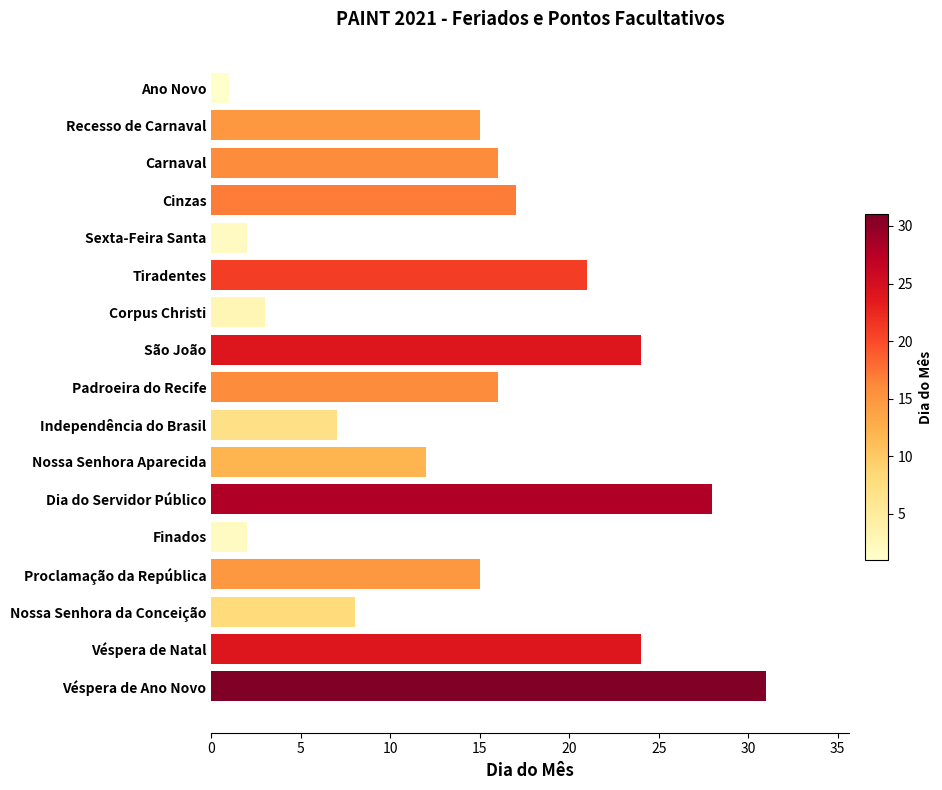

What is the maximum value shown in the chart?

31